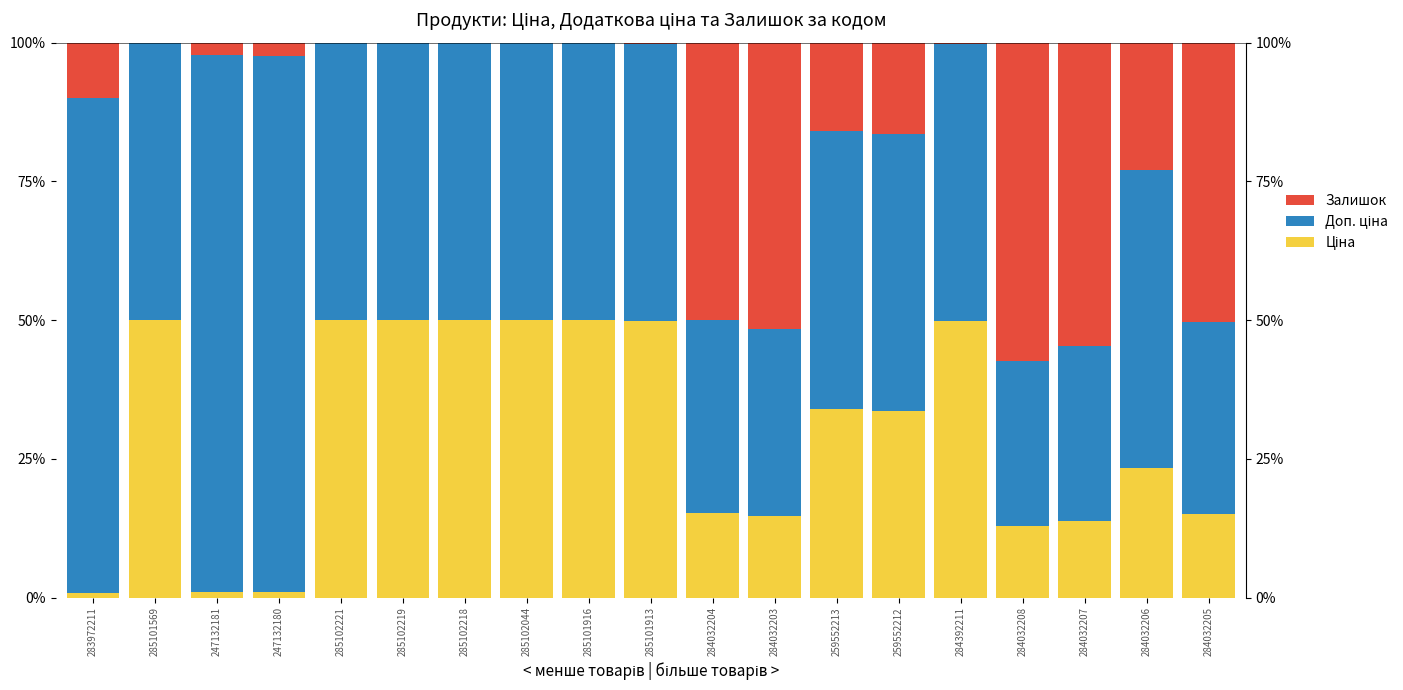

True or false: Ціна has a value of 12.9 at 284032208.

True